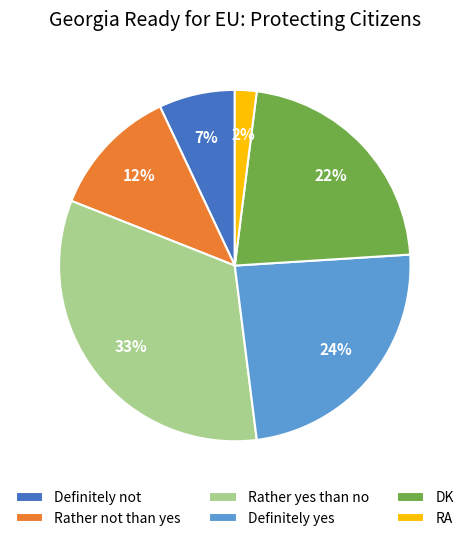

What is the largest slice in the pie chart?

Rather yes than no